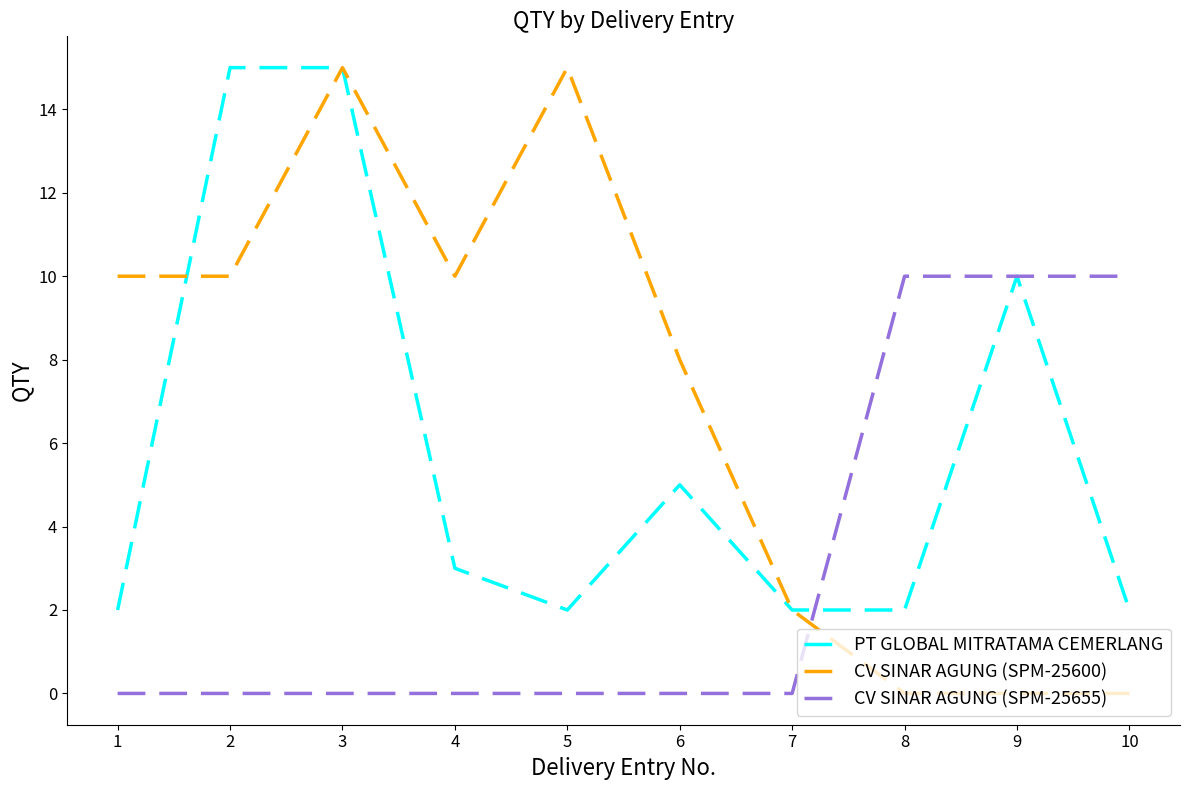

Reading left to right, transcribe all the data shown in this chart.

PT GLOBAL MITRATAMA CEMERLANG: 2	15	15	3	2	5	2	2	10	2
CV SINAR AGUNG (SPM-25600): 10	10	15	10	15	8	2	0	0	0
CV SINAR AGUNG (SPM-25655): 0	0	0	0	0	0	0	10	10	10